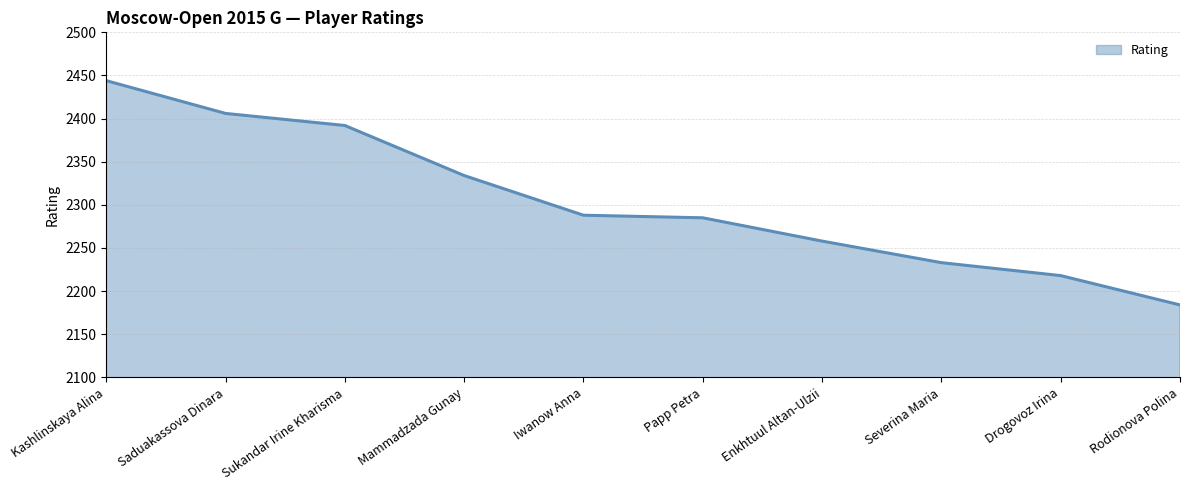

True or false: the data shows 3784 at Papp Petra.

False